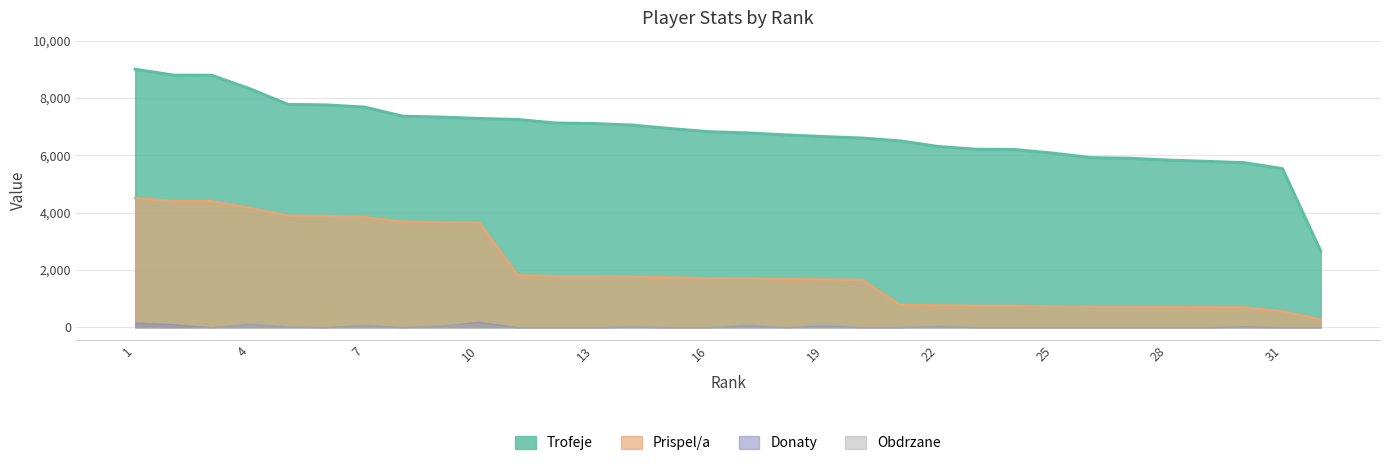

What is the total value across all series at 7?

11518